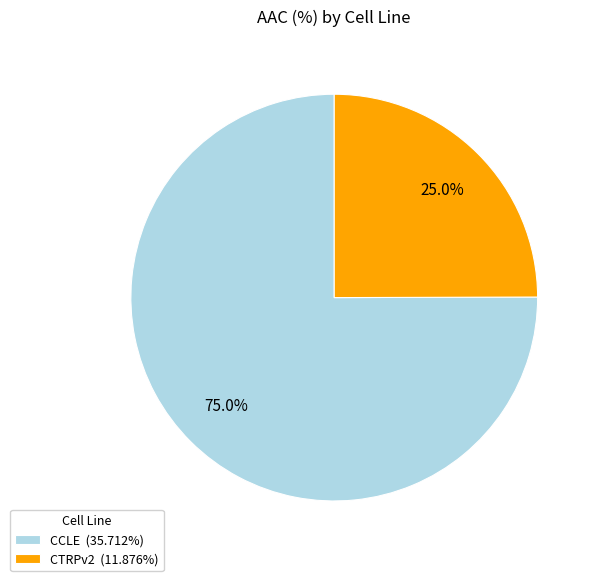

The CCLE slice represents 88% of the pie. True or false?

False